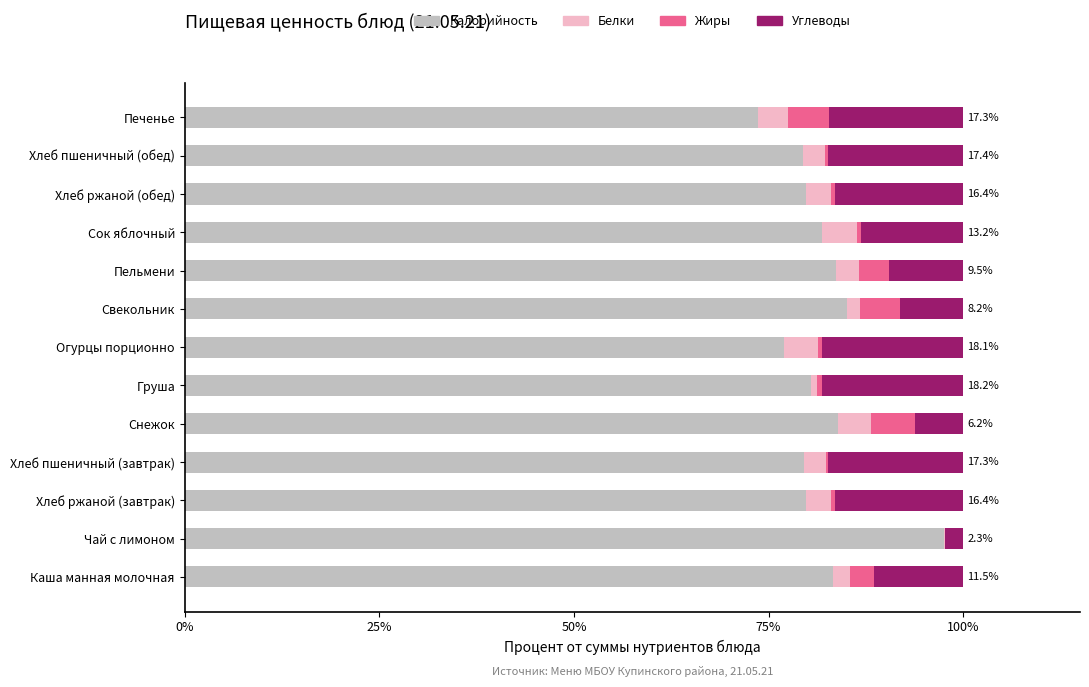

What are all the series names shown in the legend?

Калорийность, Белки, Жиры, Углеводы